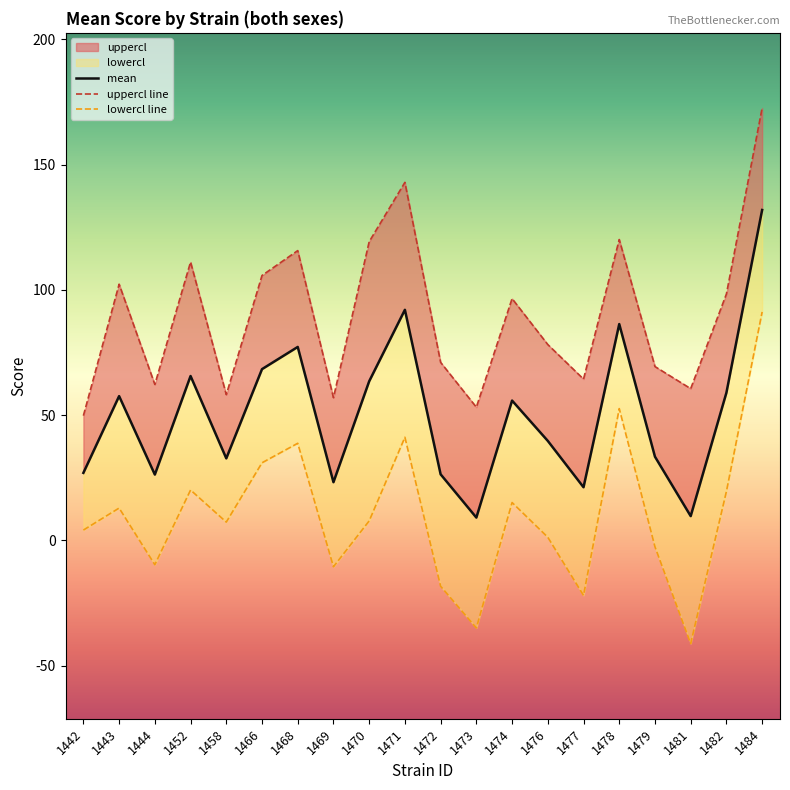

What is the maximum value for mean?

131.9